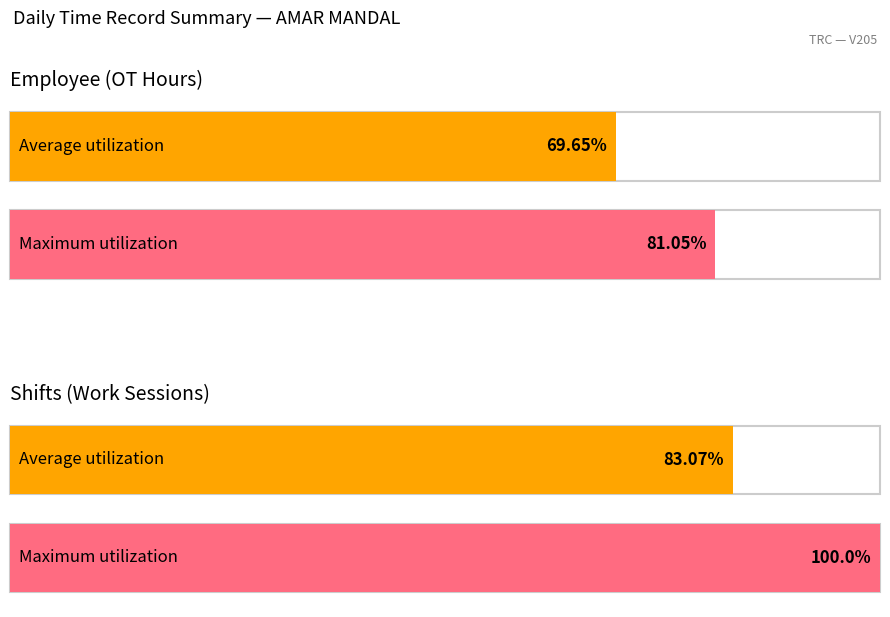

Does the chart contain stacked bars?

No